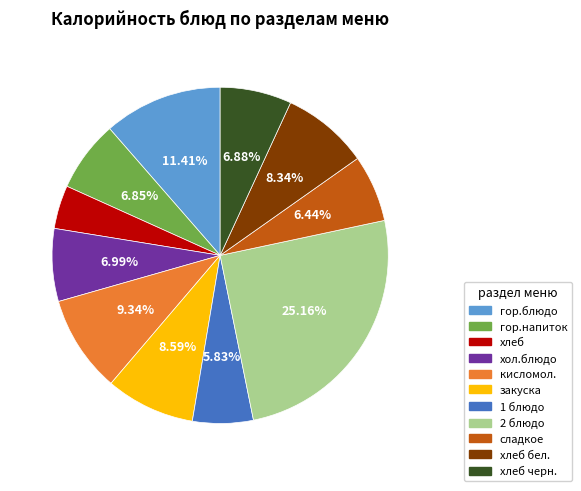

Does any single category account for the majority?

No